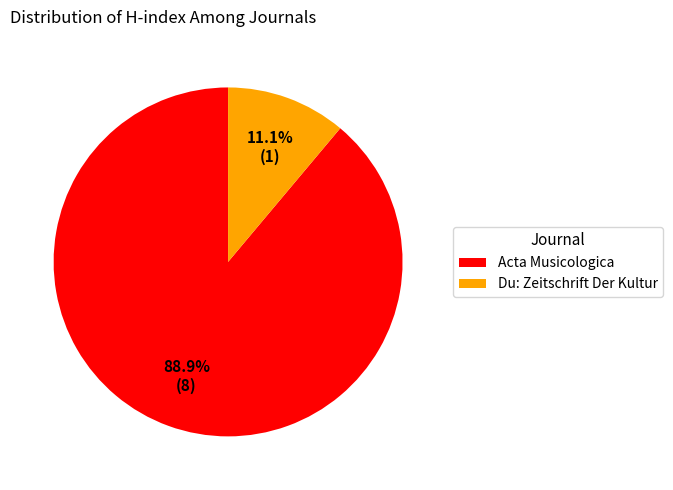

Rank the categories by value from lowest to highest.

Du: Zeitschrift Der Kultur, Acta Musicologica